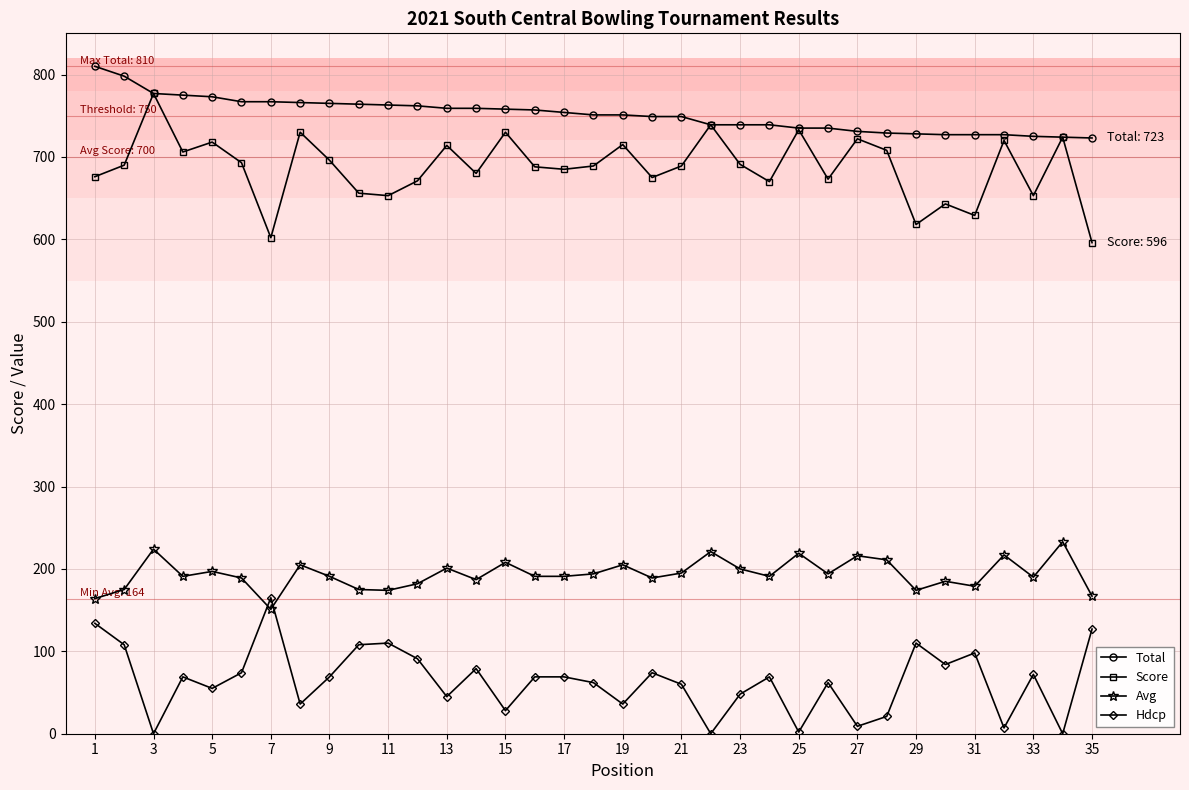

At how many categories does at least one series exceed 559?

35